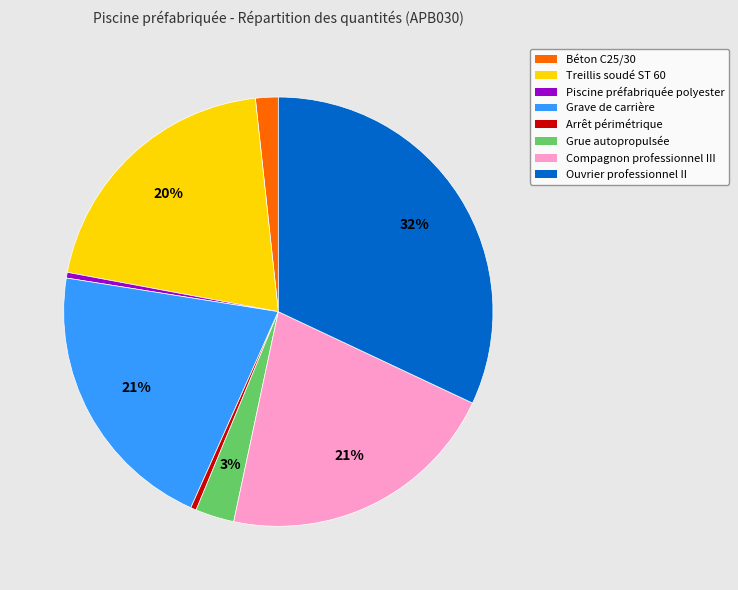

To the nearest percent, what is the difference between the Béton C25/30 and Grue autopropulsée slice percentages?

1%